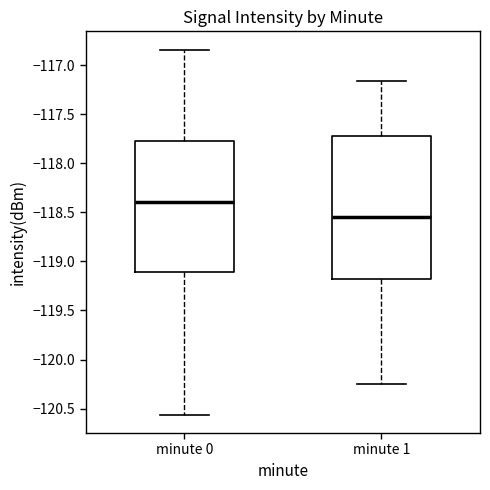

Which box is the tallest, from its lower edge to its upper edge?

minute 1